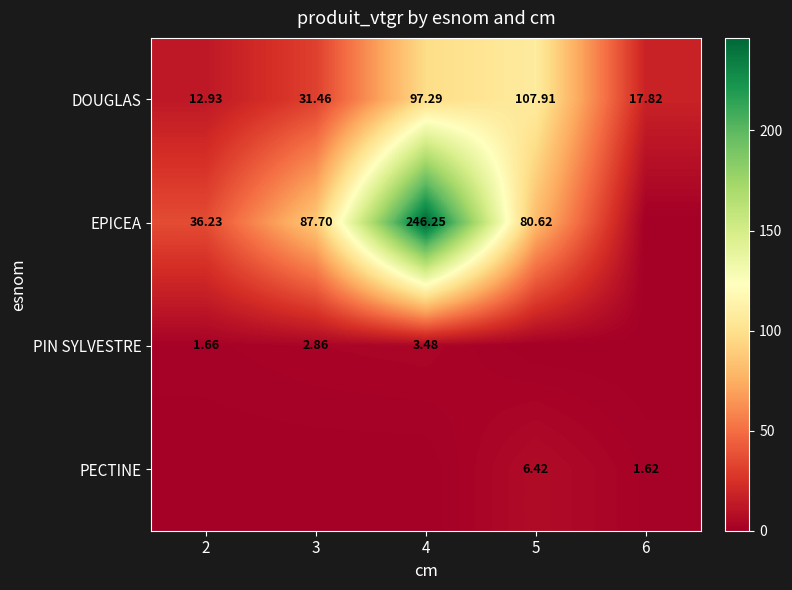

Which series changed the most between 3 and 5?

DOUGLAS